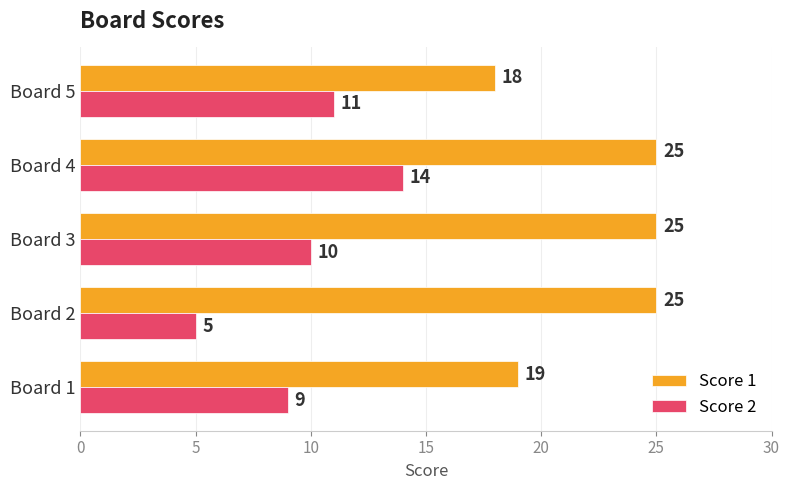

List the series in order of their peak value, highest first.

Score 1, Score 2